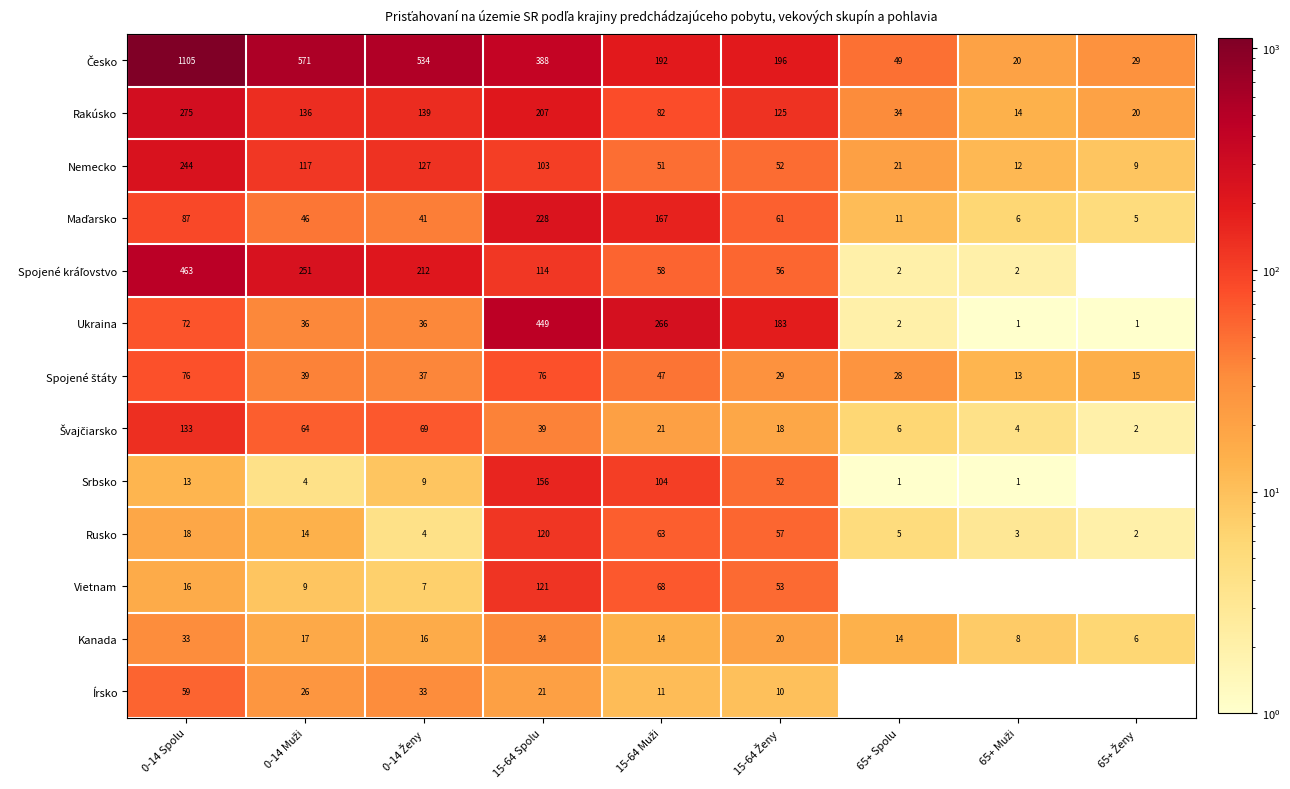

The value of Rusko at 0-14 Spolu is 18. True or false?

True